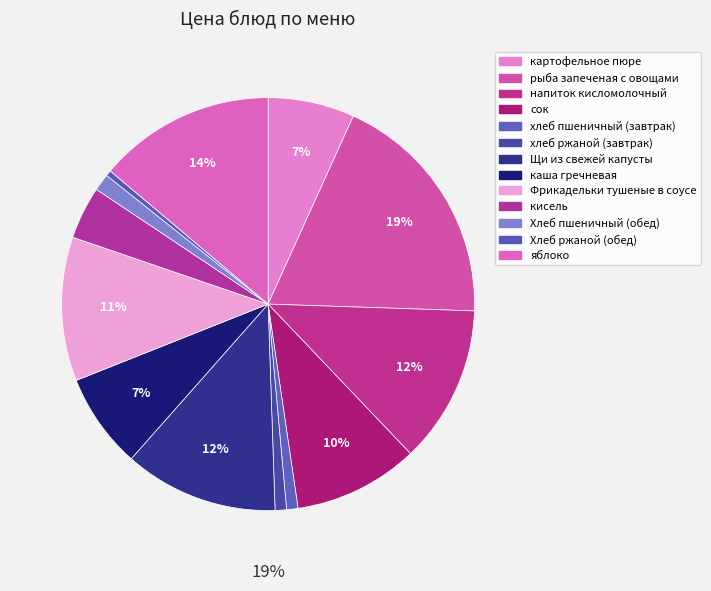

What percentage is the яблоко slice, to the nearest percent?

14%